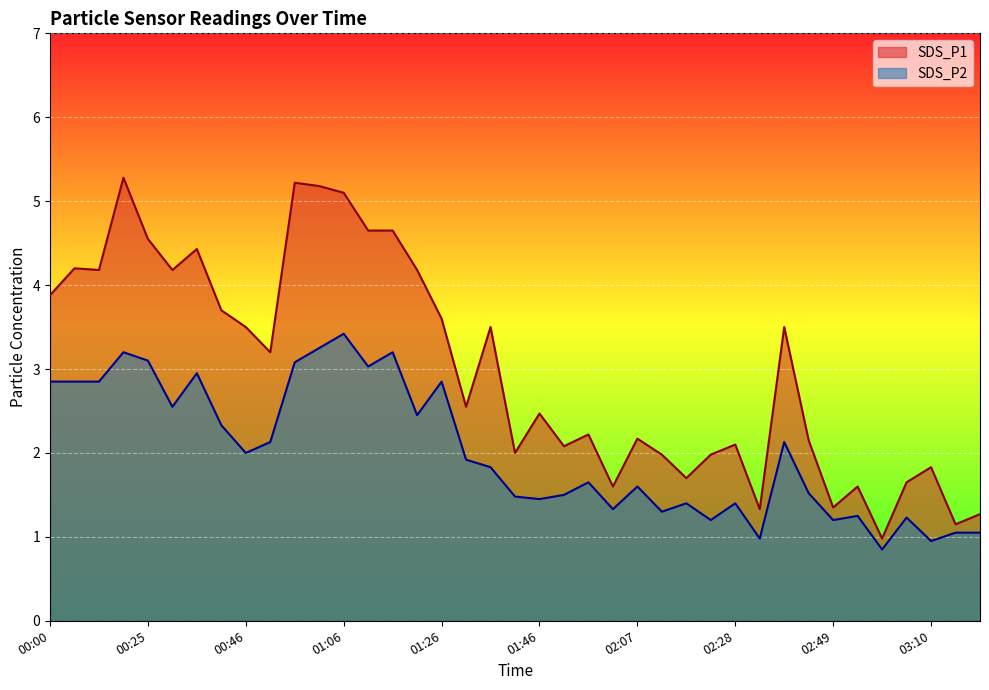

What is the difference between the maximum and minimum values in the SDS_P2 series?

2.6